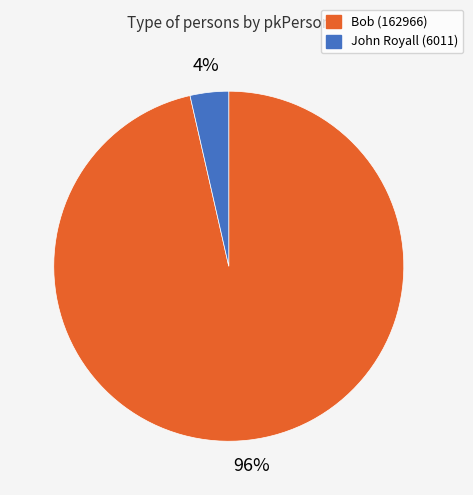

Which category has the smallest portion of the pie?

John Royall (6011)